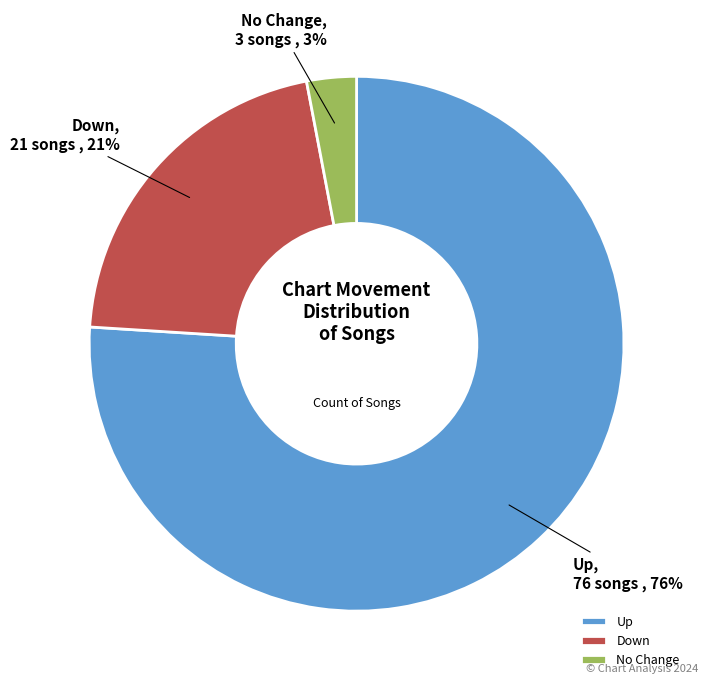

Count the number of slices in the pie.

3